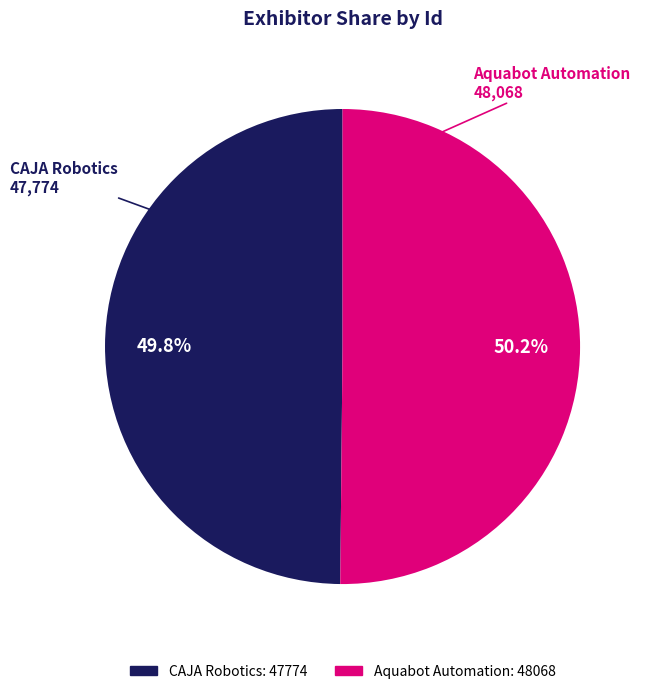

Is there any slice that represents more than half of the pie?

Yes